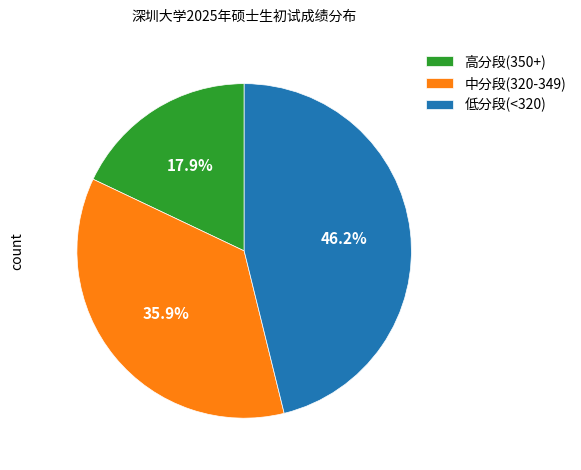

Is there a majority slice in this chart?

No